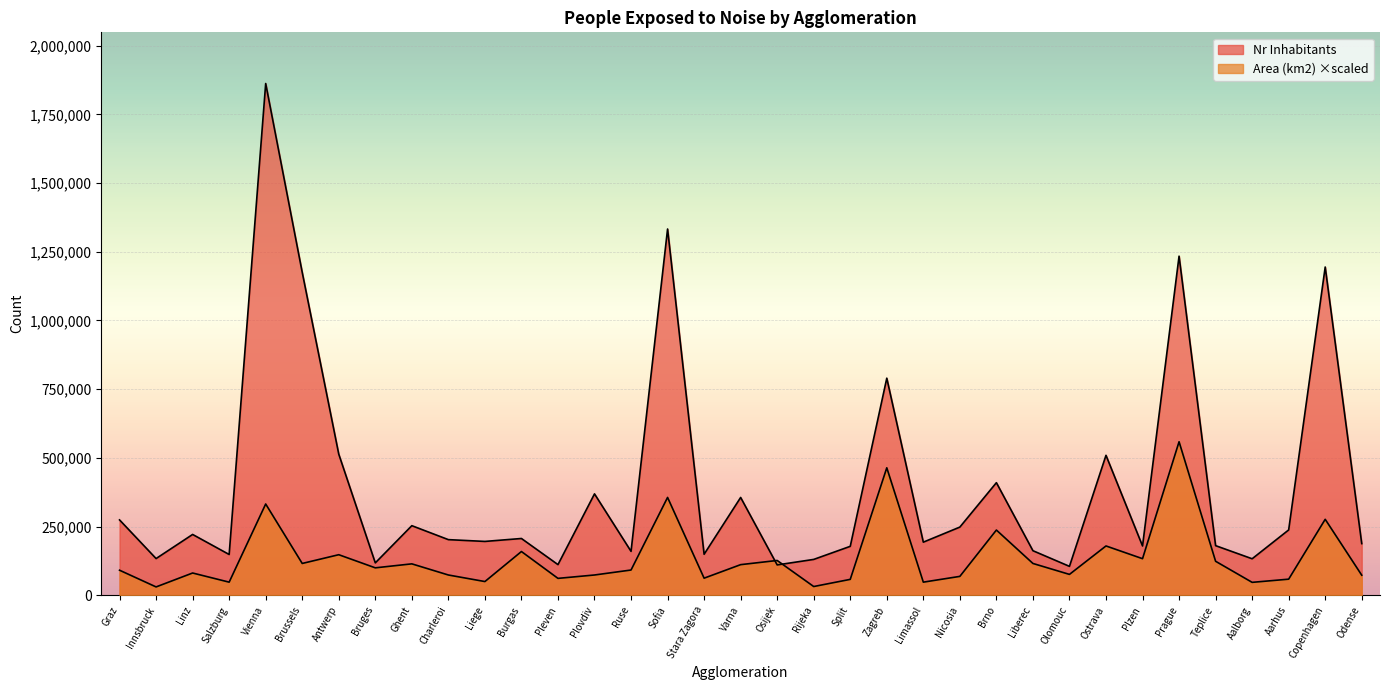

Which has a higher value, Copenhagen or Rijeka?

Copenhagen